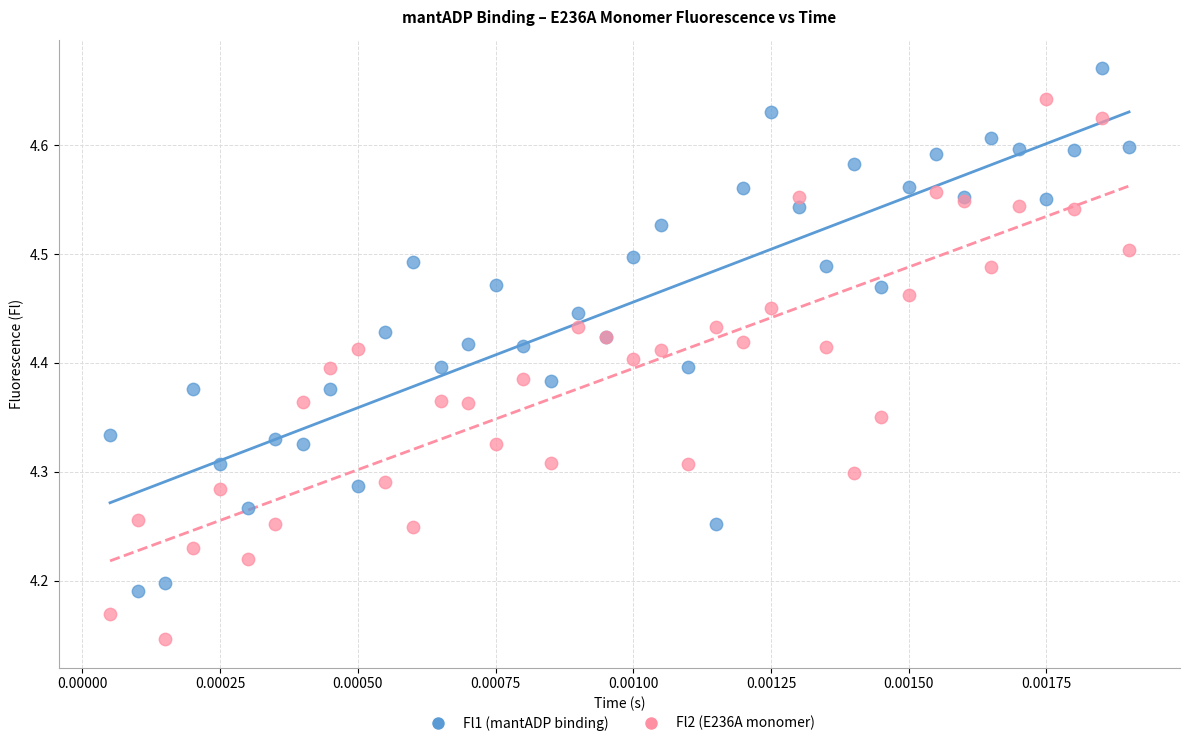

What are all the series names shown in the legend?

Fl1 (mantADP binding), Fl2 (E236A monomer)